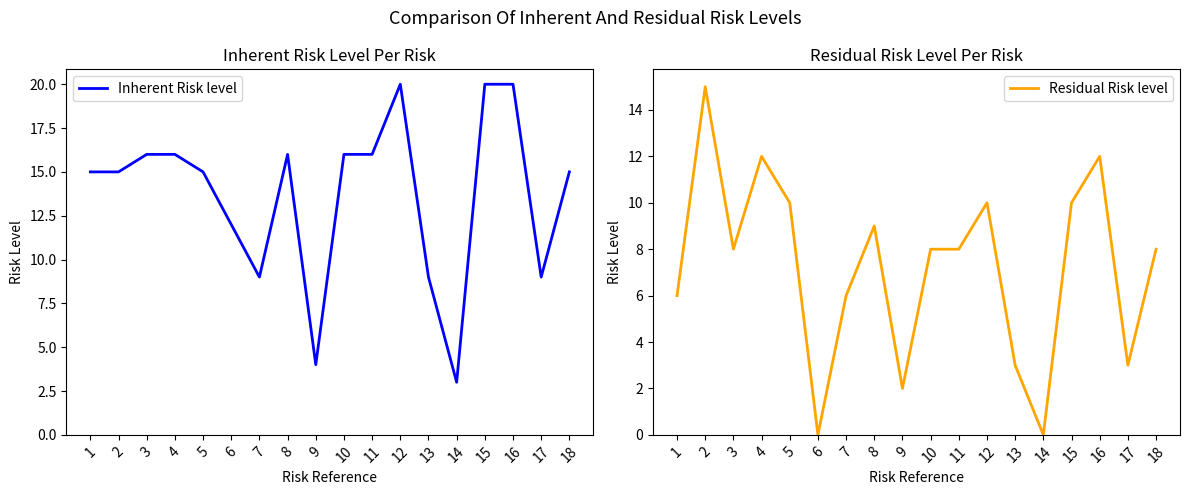

Which series has the widest spread of values?

Inherent Risk level